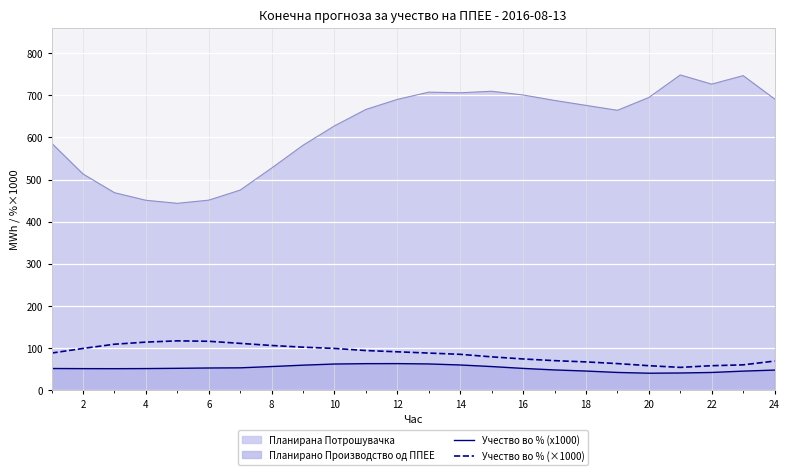

Which series has the largest range (max minus min)?

Планирана Потрошувачка